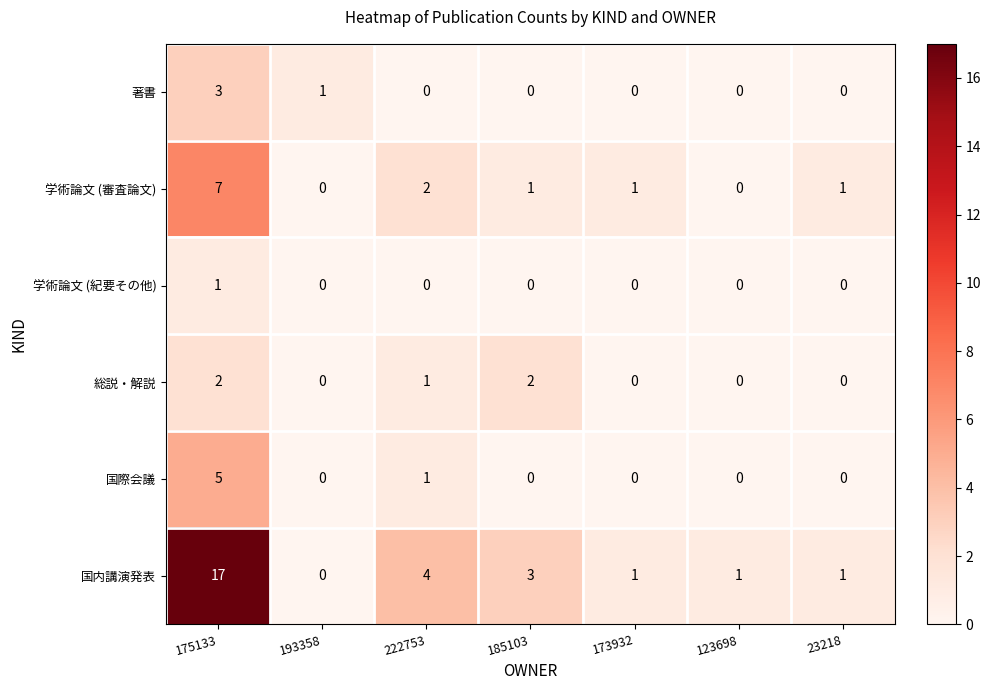

Rank the series by their maximum value, from lowest to highest.

学術論文 (紀要その他), 総説・解説, 著書, 国際会議, 学術論文 (審査論文), 国内講演発表